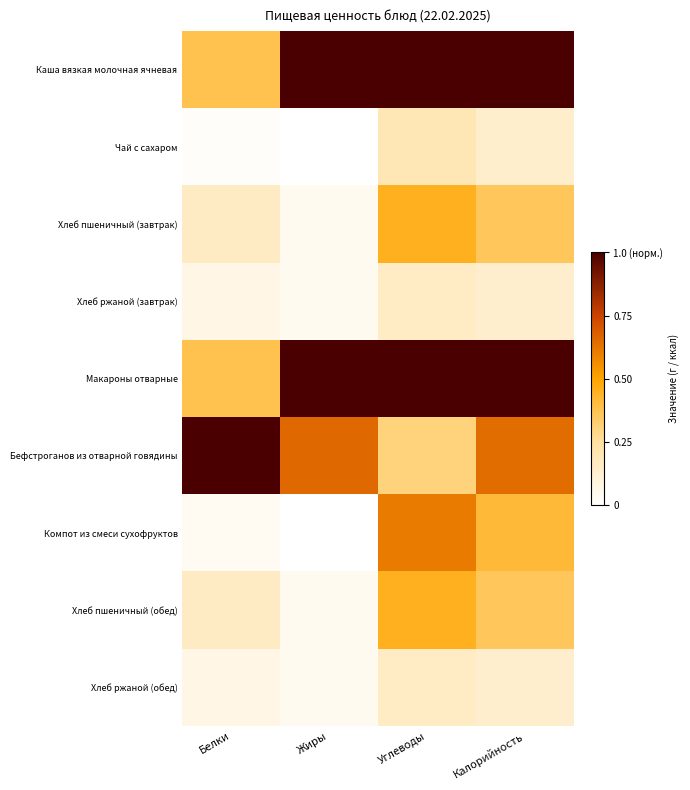

At which category is the sum across all series the highest?

Углеводы